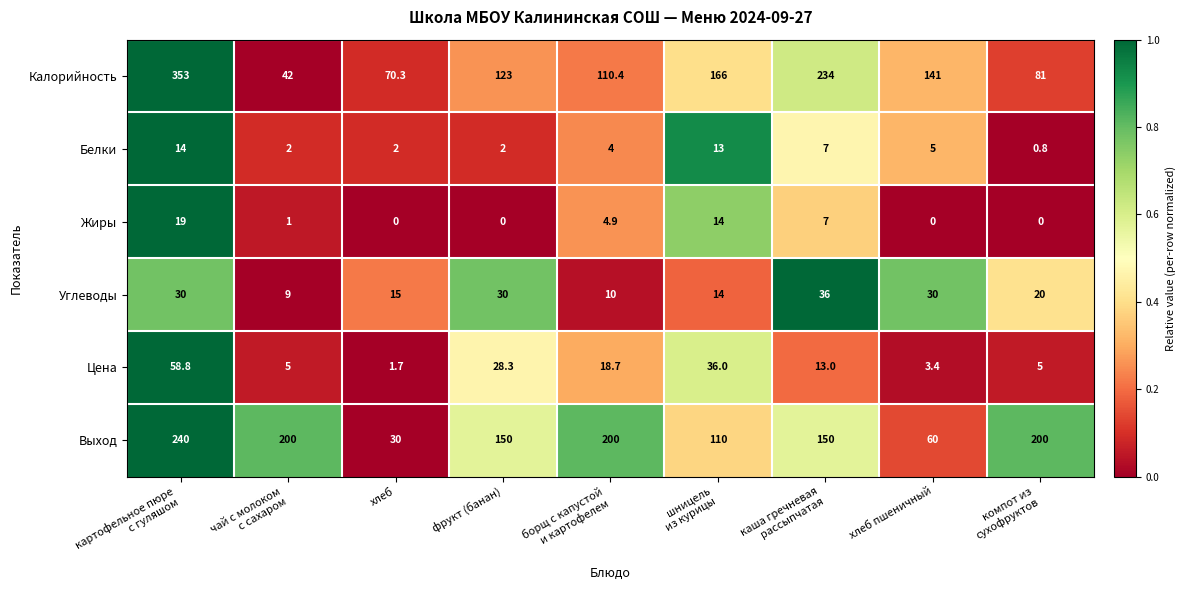

Between картофельное пюре
с гуляшом and хлеб пшеничный, which series saw the biggest shift?

Калорийность